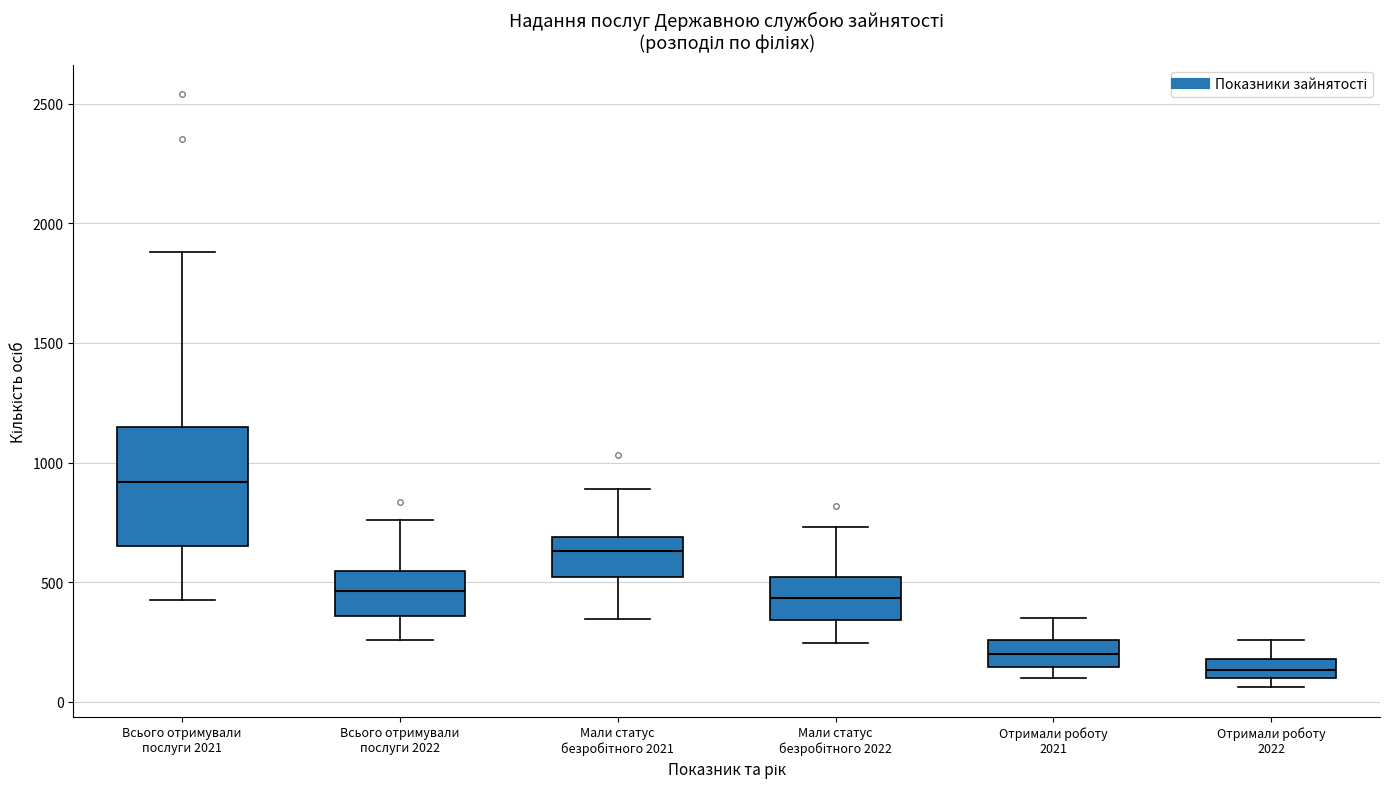

Comparing the boxes themselves (not the whiskers), which one is the tallest?

Всього отримували послуги 2021